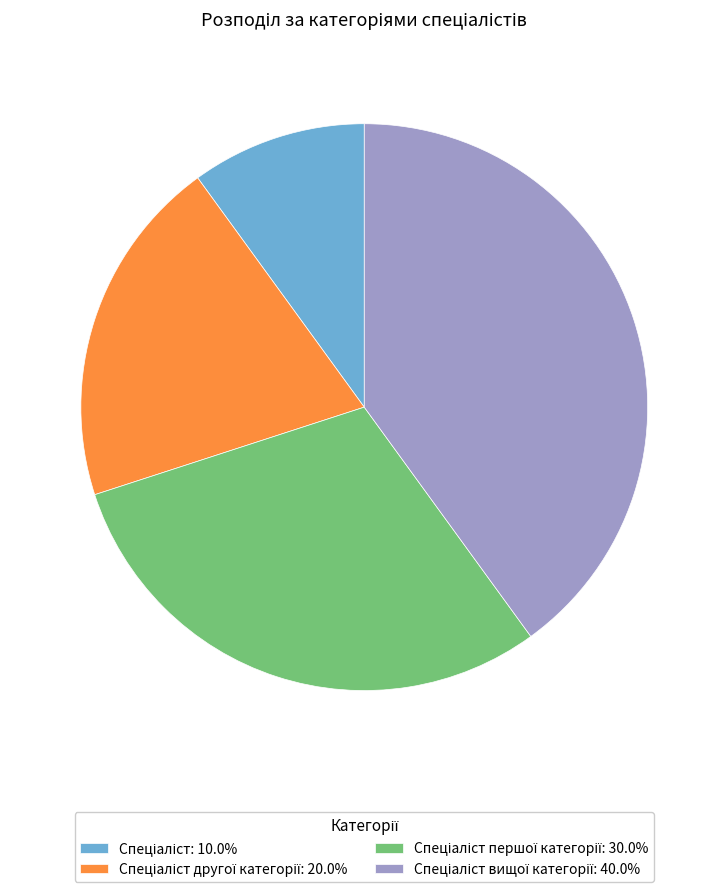

Does any single category account for the majority?

No